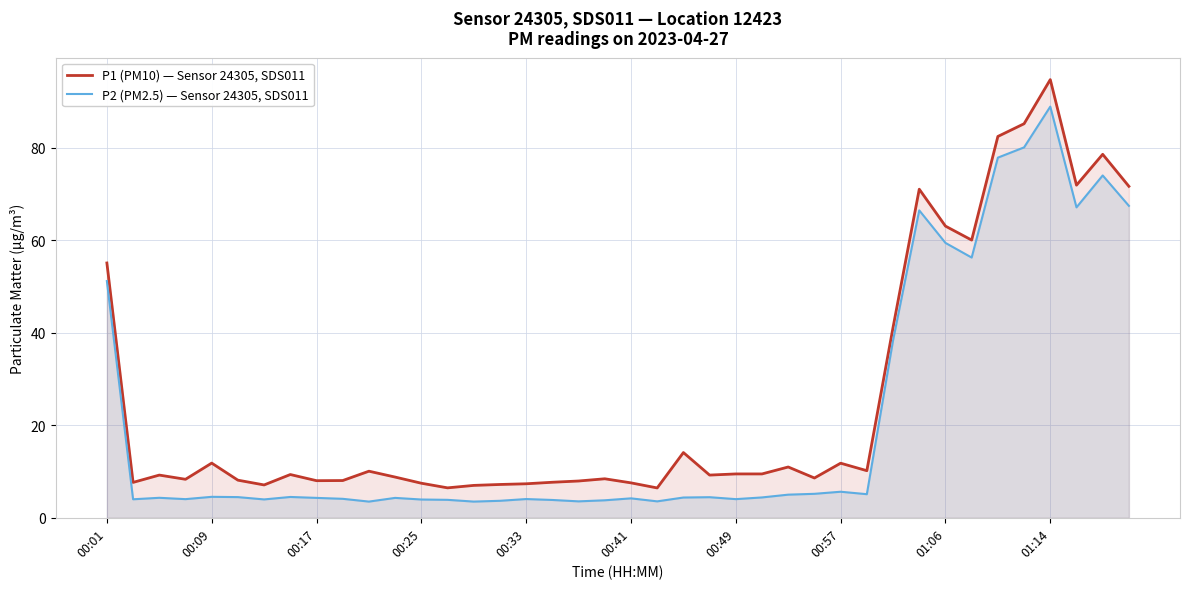

What is the value of the P1 (PM10) — Sensor 24305, SDS011 point at the 3rd from the left?

9.2